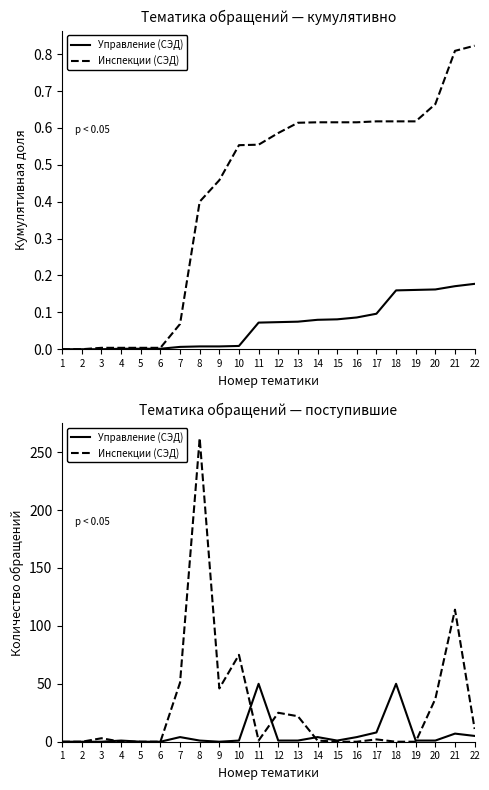

Between 4 and 21, which is larger?

21